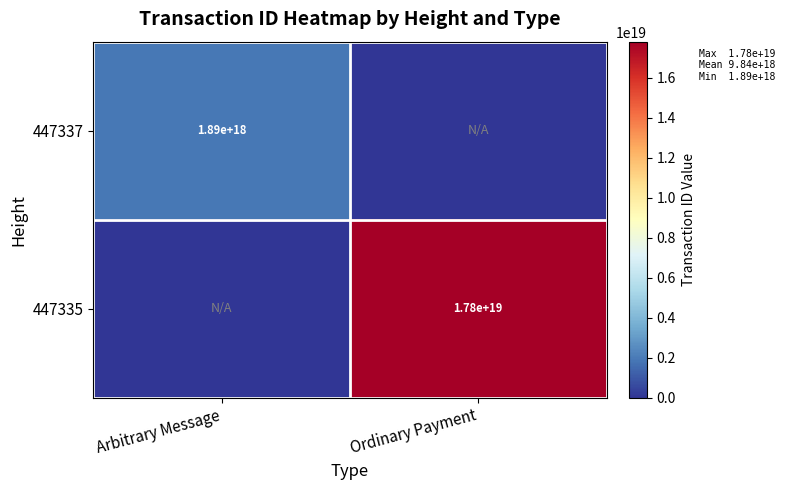

True or false: 447335 has a value of 29926372553489088512 at Ordinary Payment.

False